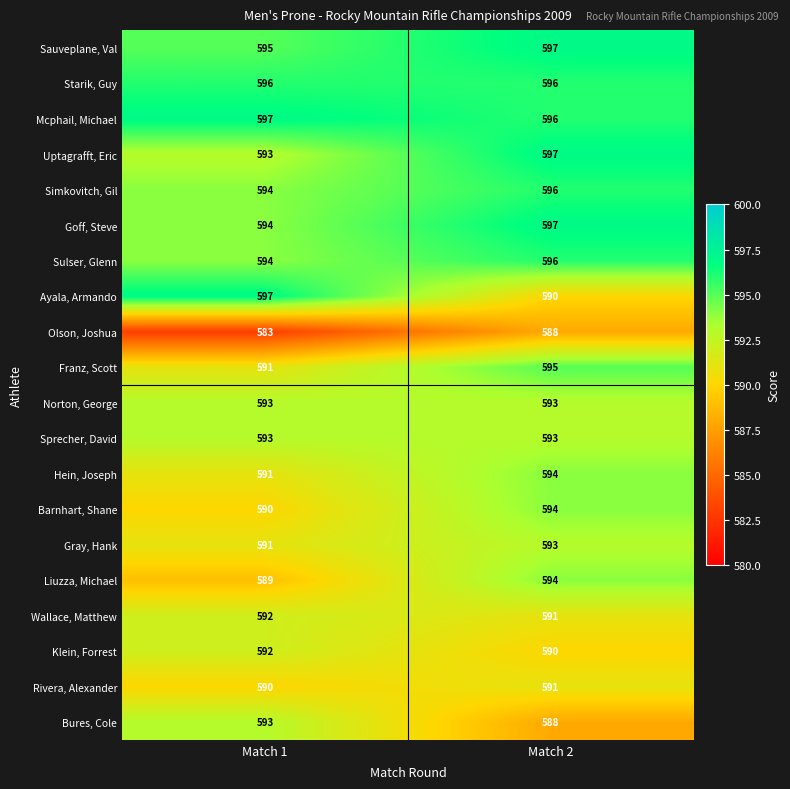

What is the sum of all Olson, Joshua values?

1171